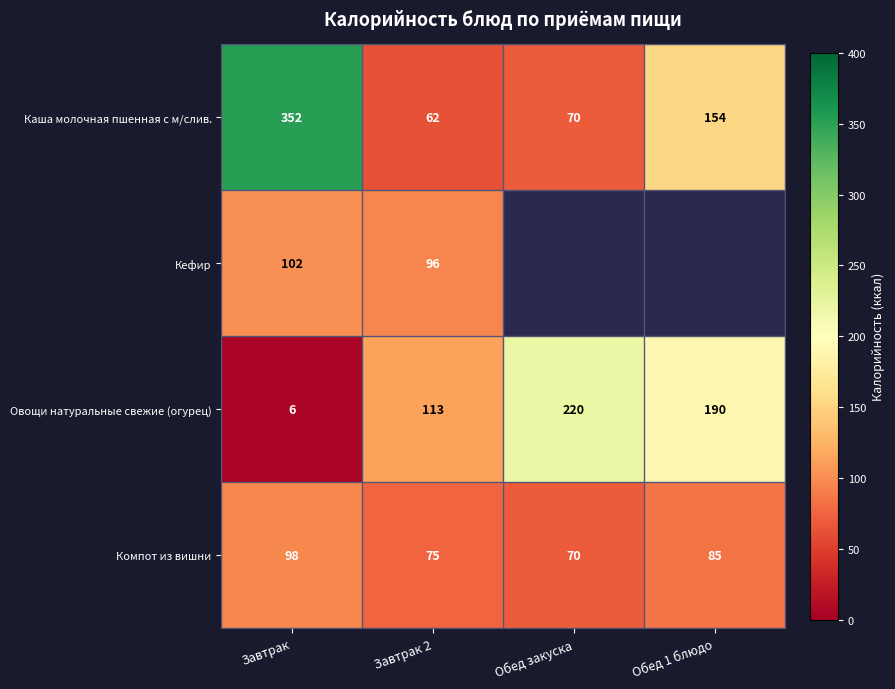

Rank the series at Завтрак from lowest to highest value.

Овощи натуральные свежие (огурец), Компот из вишни, Кефир, Каша молочная пшенная с м/слив.